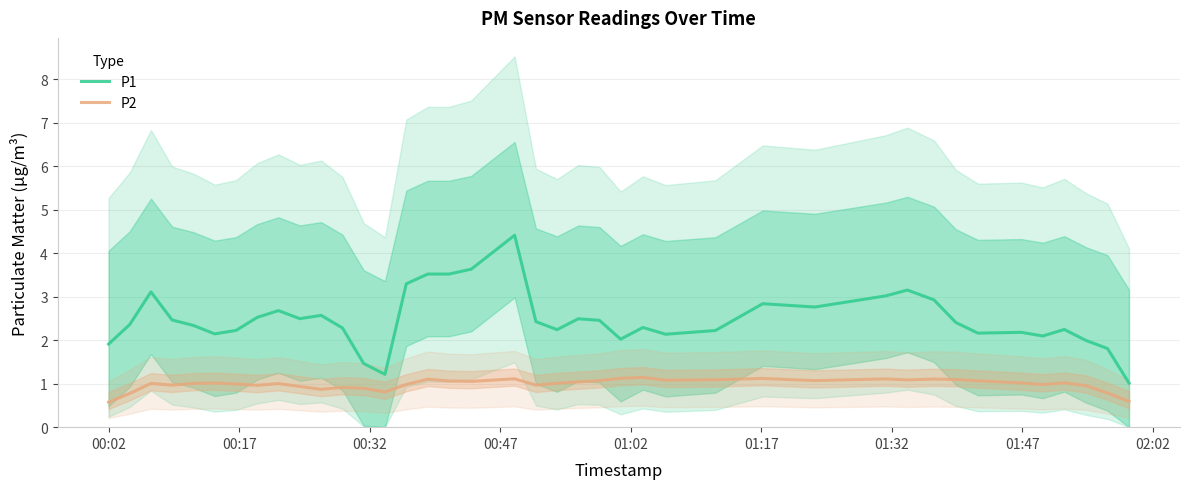

Reading right to left, transcribe all the data shown in this chart.

P1: 1.0	1.8	2.0	2.2	2.1	2.2	2.2	2.4	2.9	3.2	3.0	2.8	2.8	2.2	2.1	2.3	2.0	2.5	2.5	2.2	2.4	4.4	3.6	3.5	3.5	3.3	1.2	1.5	2.3	2.6	2.5	2.7	2.5	2.2	2.1	2.3	2.5	3.1	2.4	1.9
P2: 0.6	0.8	1.0	1.0	1.0	1.0	1.1	1.1	1.1	1.1	1.1	1.1	1.1	1.1	1.1	1.1	1.1	1.1	1.0	1.0	1.0	1.1	1.1	1.1	1.1	1.0	0.8	0.9	0.9	0.9	0.9	1.0	1.0	1.0	1.0	1.0	1.0	1.0	0.8	0.6